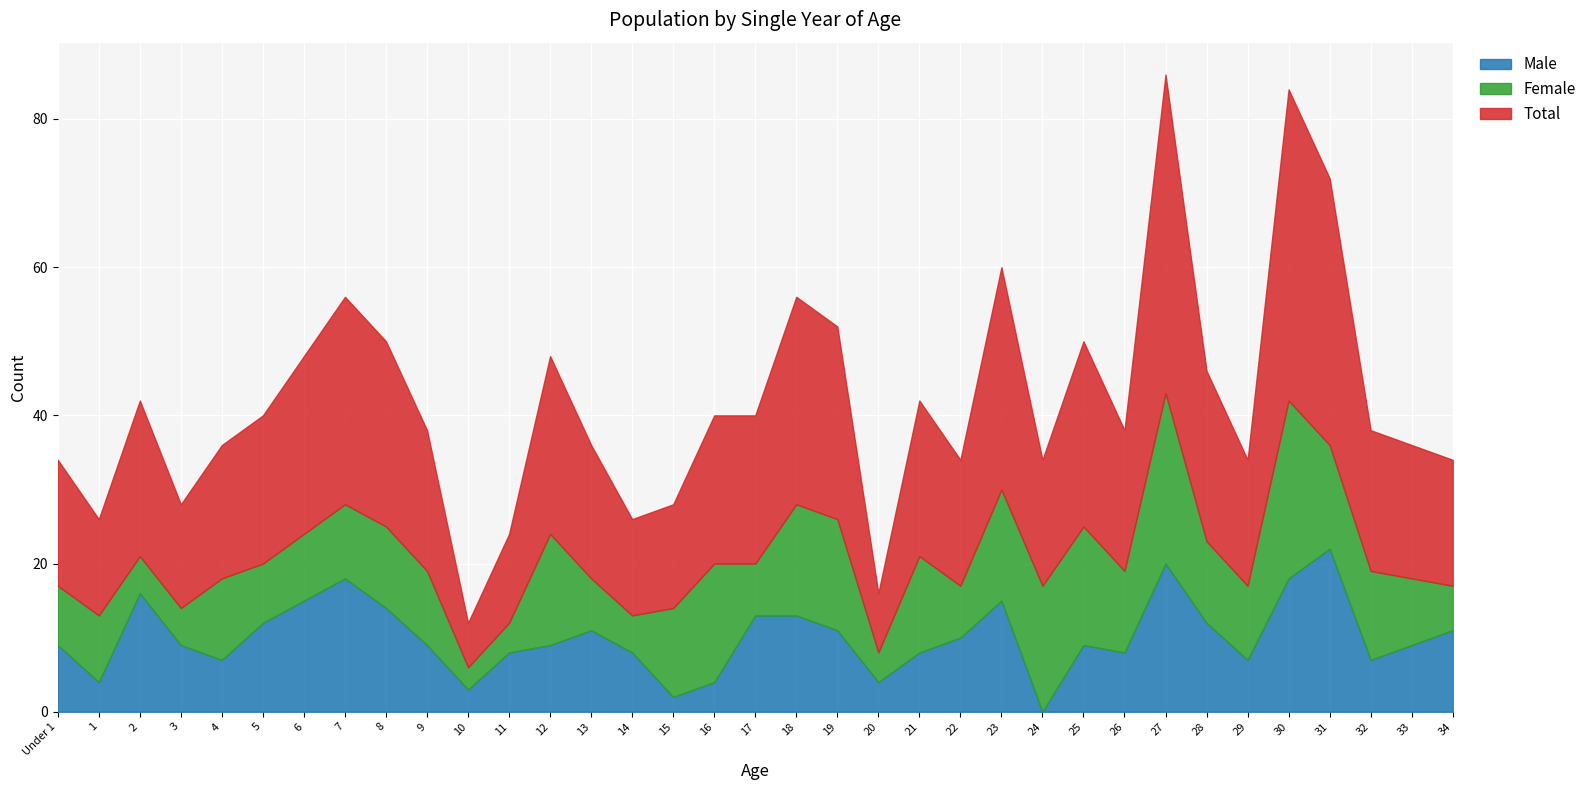

What is the sum of the Female values at 17 and 28?

18